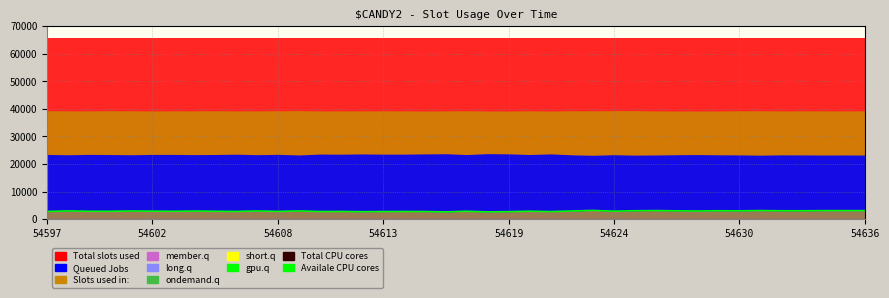

How many data points does each series have?

40